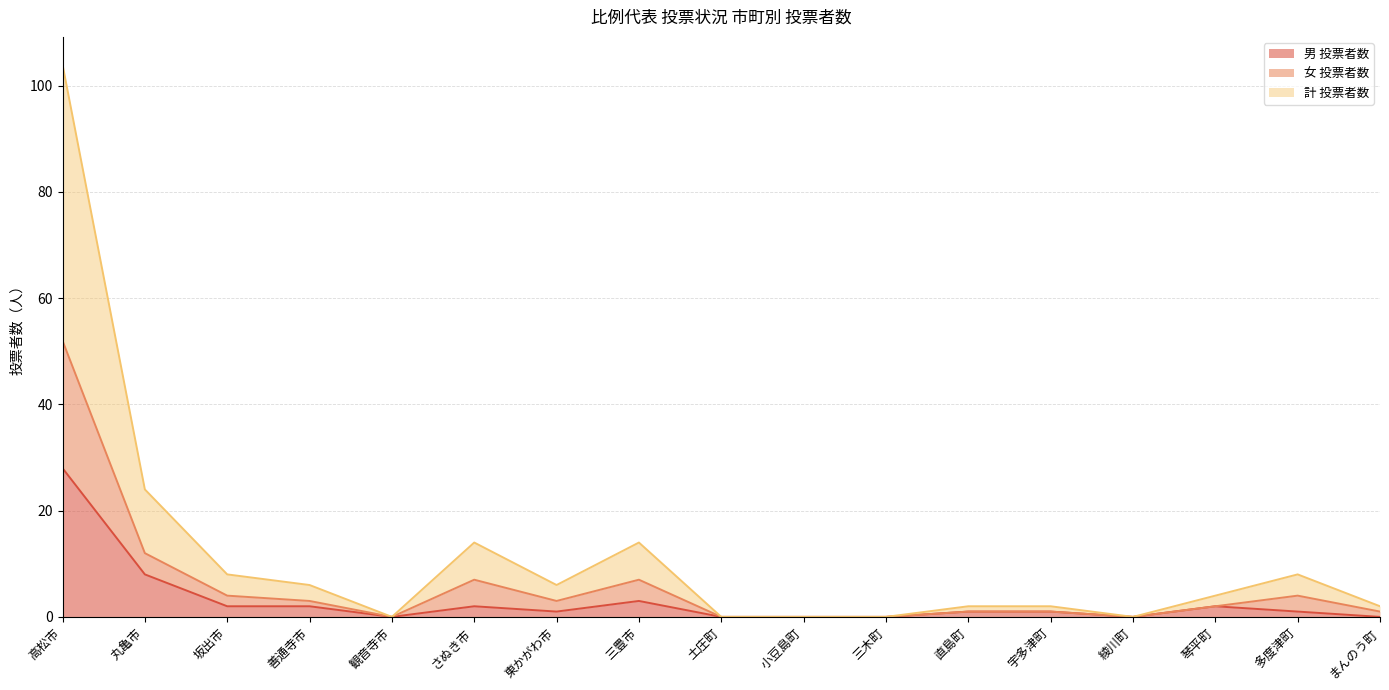

How many values in the 男 投票者数 series are below 1?

6